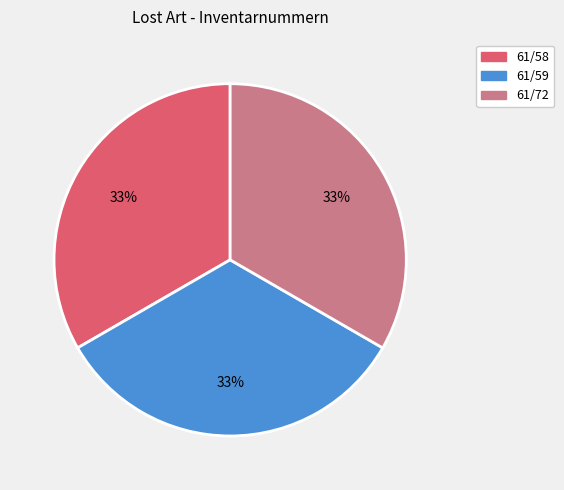

Does 61/59 account for over 50% of the chart?

No